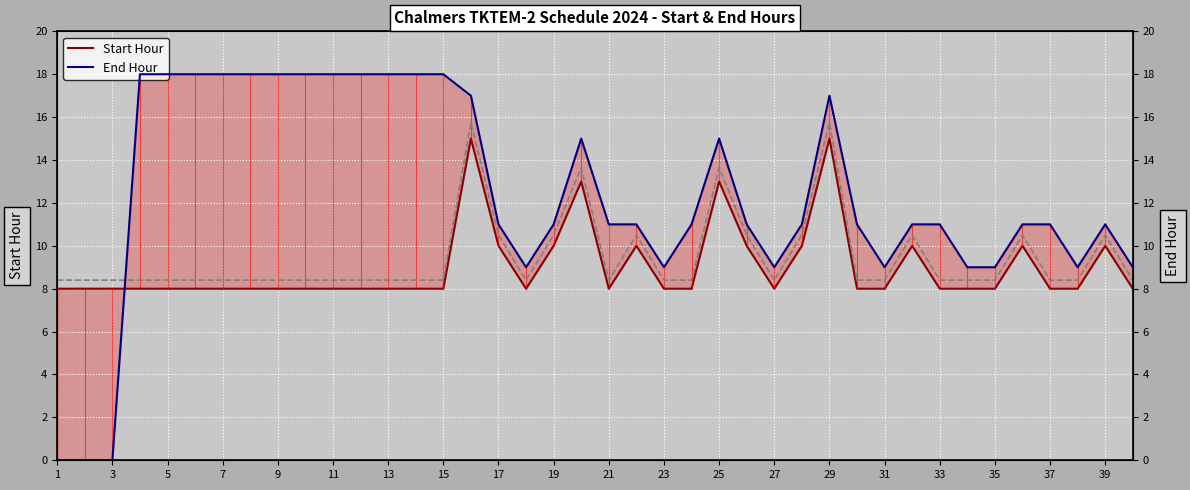

Reading left to right, extract all data points from this chart.

Start Hour: 8.0	8.0	8.0	8.0	8.0	8.0	8.0	8.0	8.0	8.0	8.0	8.0	8.0	8.0	8.0	15.0	10.0	8.0	10.0	13.0	8.0	10.0	8.0	8.0	13.0	10.0	8.0	10.0	15.0	8.0	8.0	10.0	8.0	8.0	8.0	10.0	8.0	8.0	10.0	8.0
Start Hour x1.05 trend: 8.4	8.4	8.4	8.4	8.4	8.4	8.4	8.4	8.4	8.4	8.4	8.4	8.4	8.4	8.4	15.8	10.5	8.4	10.5	13.7	8.4	10.5	8.4	8.4	13.7	10.5	8.4	10.5	15.8	8.4	8.4	10.5	8.4	8.4	8.4	10.5	8.4	8.4	10.5	8.4
End Hour: 0.0	0.0	0.0	18.0	18.0	18.0	18.0	18.0	18.0	18.0	18.0	18.0	18.0	18.0	18.0	17.0	11.0	9.0	11.0	15.0	11.0	11.0	9.0	11.0	15.0	11.0	9.0	11.0	17.0	11.0	9.0	11.0	11.0	9.0	9.0	11.0	11.0	9.0	11.0	9.0